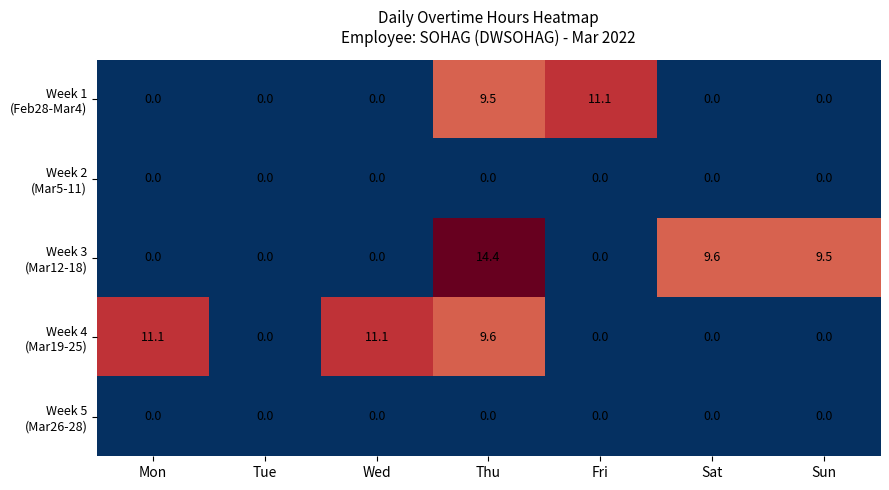

What is the difference between the highest and lowest values at Fri?

11.1